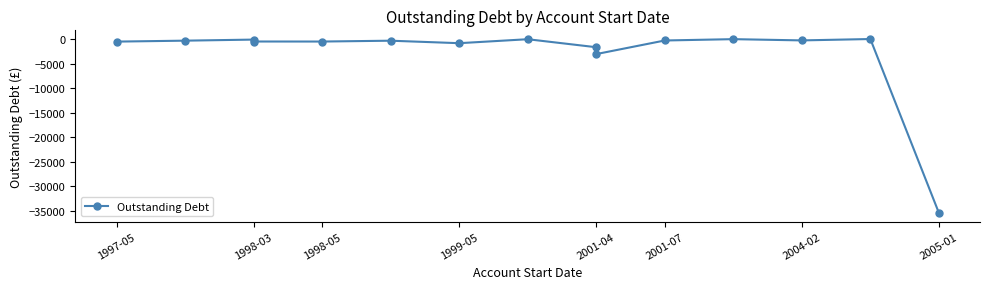

The value at 2004-02 is -280.6. True or false?

True